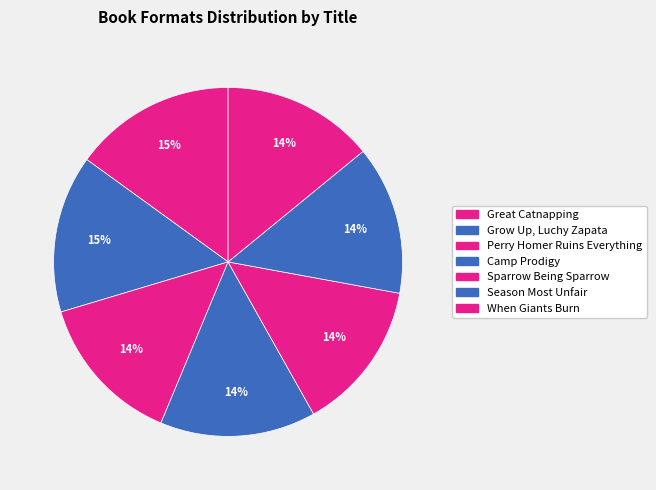

What is the largest slice in the pie chart?

Great Catnapping